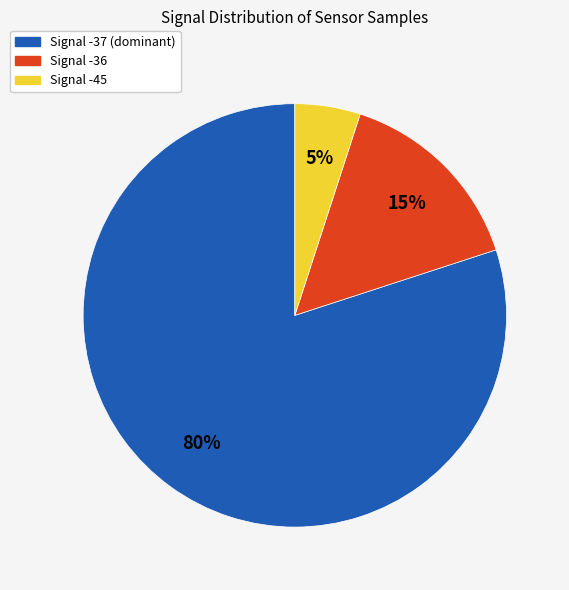

How many segments does this pie chart have?

3